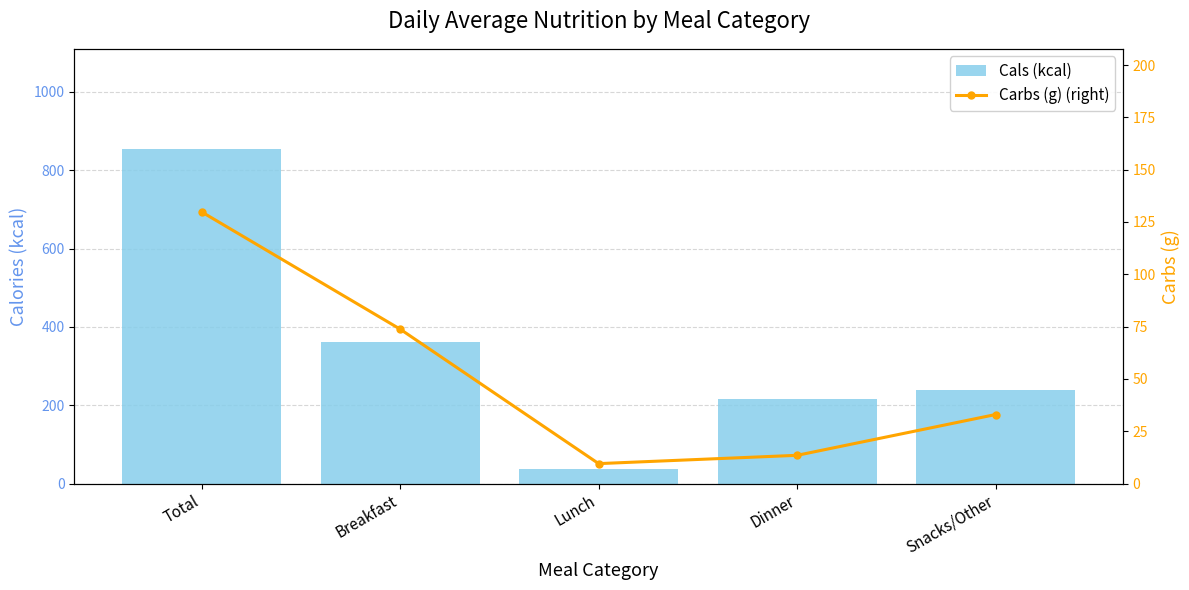

What is the sum of the Carbs (g) (right) values at Dinner and Total?

143.3